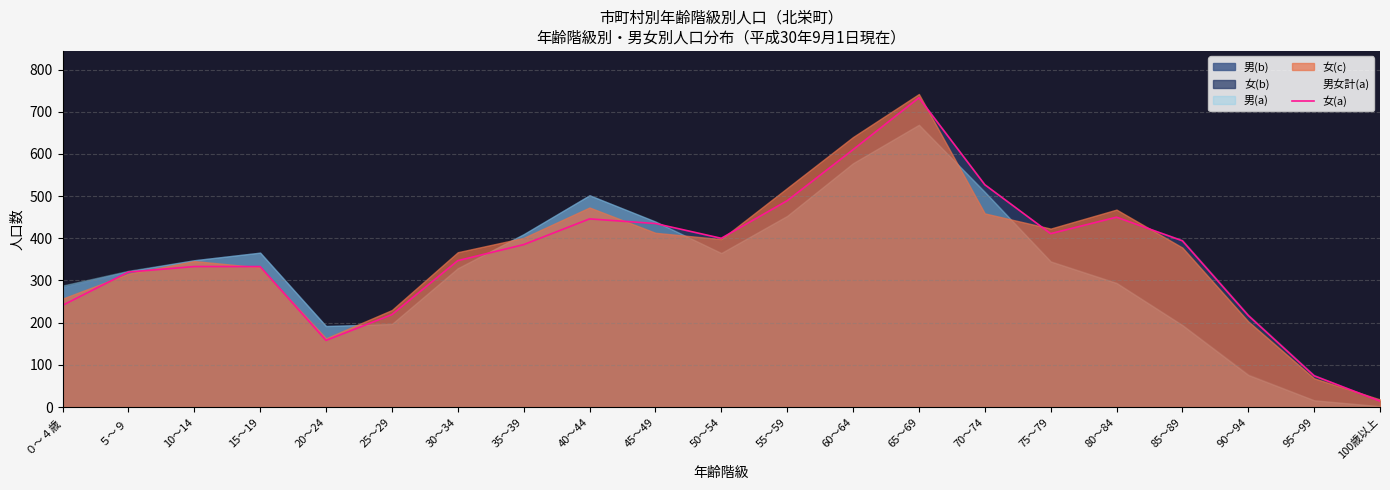

What is the difference between the maximum and second lowest values?

659